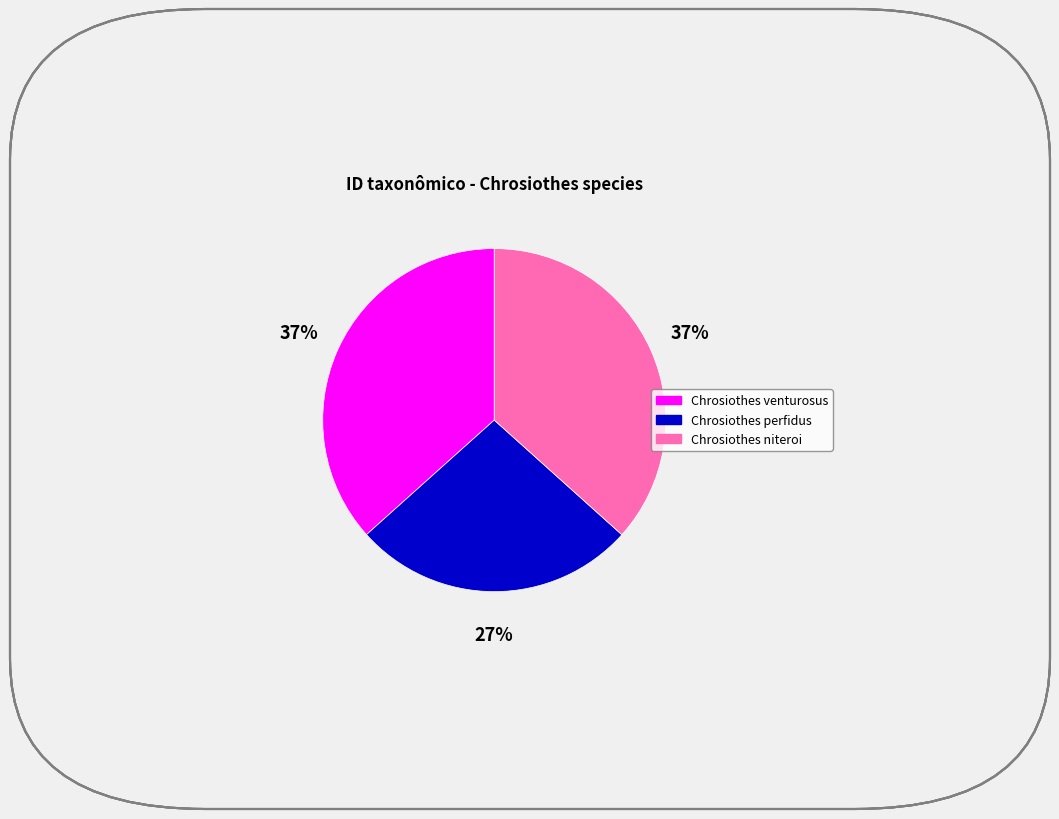

True or false: Chrosiothes venturosus accounts for 37% of the total.

True